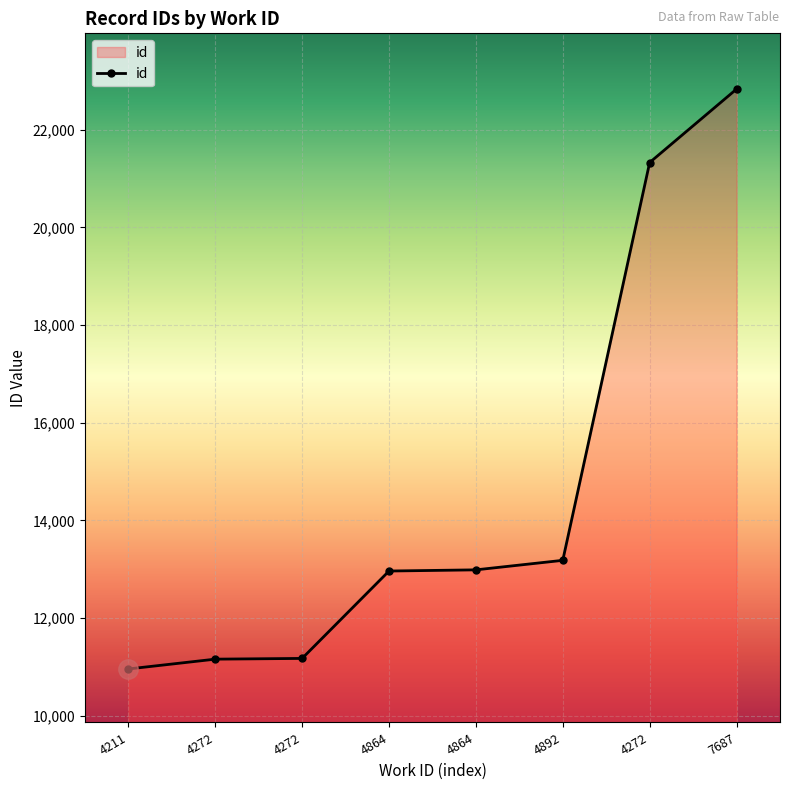

Rank the categories by value from lowest to highest.

4211, 4272, 4272, 4864, 4864, 4892, 4272, 7687